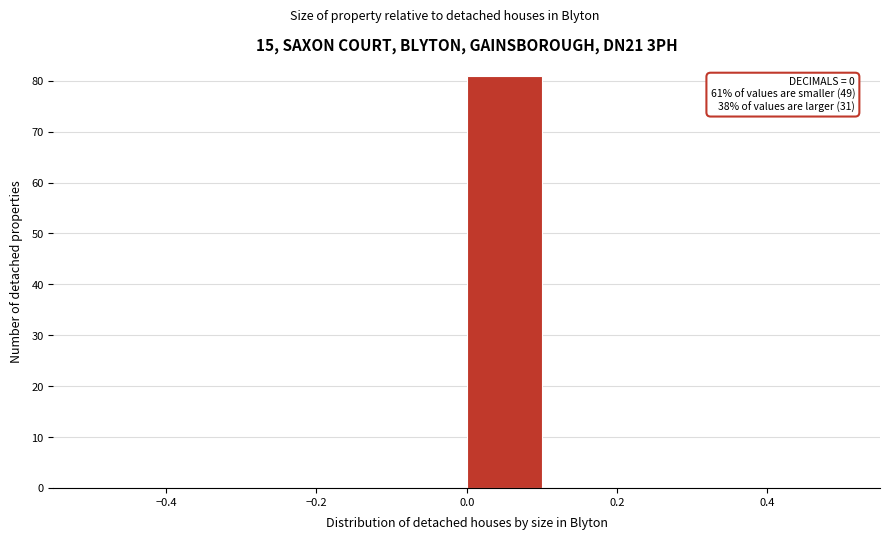

Which range on the x-axis has the tallest bar?

0.0 to 0.1